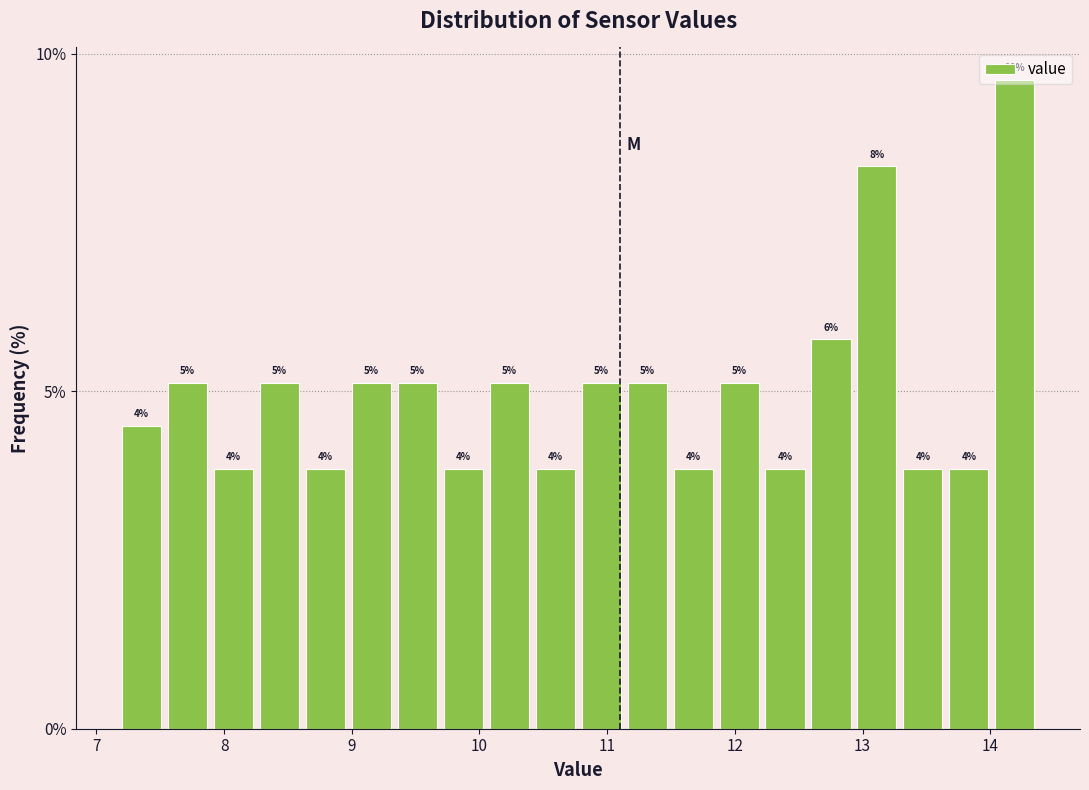

Around what value on the x-axis is the tallest bar? Give the approximate position of its centre, as read against the axis.

14.2